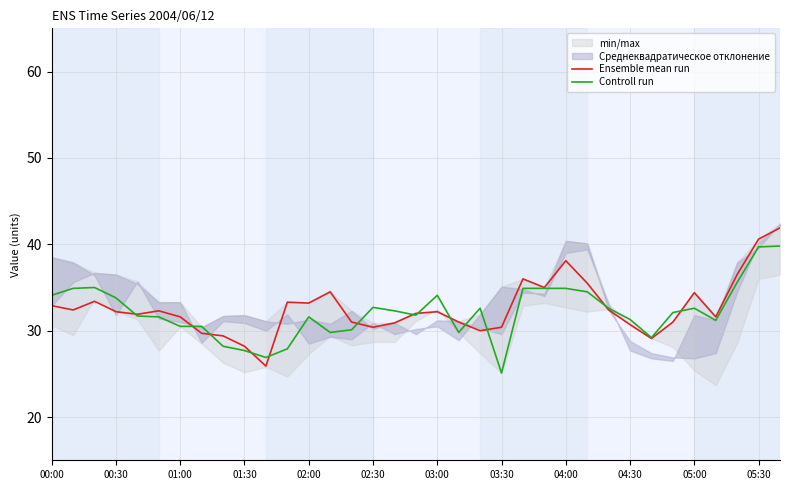

True or false: Ensemble mean run has a value of 28.2 at 01:30.

True